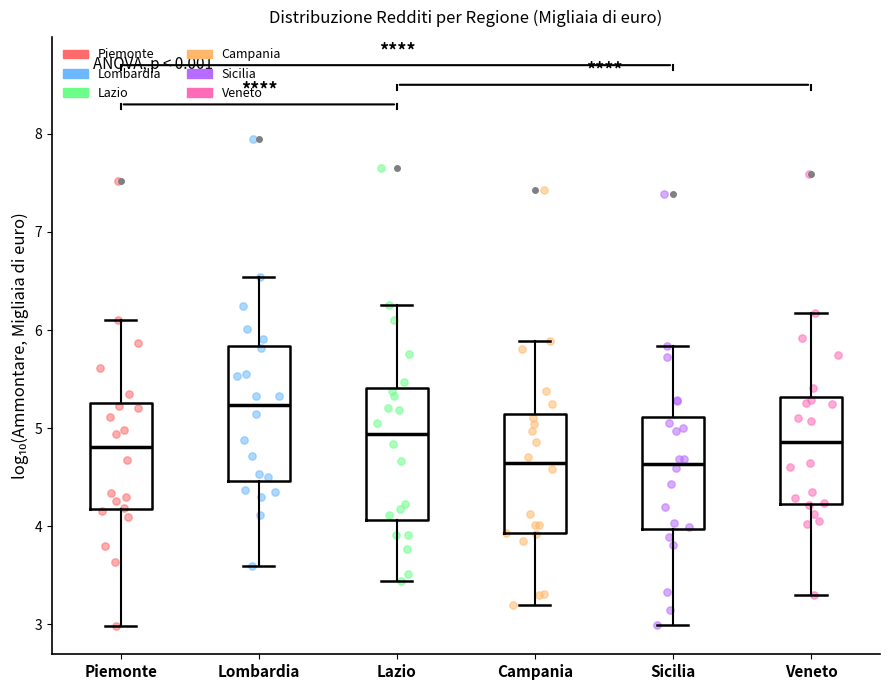

Reading left to right, transcribe this box plot: for each box, give where its median line is, the range the box spans, and where its two whiskers end, as read against the y-axis. The values are not printed on the chart, so give them approximately, as read against the axis.

Piemonte: median 4.8, box 4.2 to 5.3, whiskers 3.0 to 6.1
Lombardia: median 5.2, box 4.5 to 5.8, whiskers 3.6 to 6.5
Lazio: median 4.9, box 4.1 to 5.4, whiskers 3.4 to 6.3
Campania: median 4.6, box 3.9 to 5.1, whiskers 3.2 to 5.9
Sicilia: median 4.6, box 4.0 to 5.1, whiskers 3.0 to 5.8
Veneto: median 4.9, box 4.2 to 5.3, whiskers 3.3 to 6.2